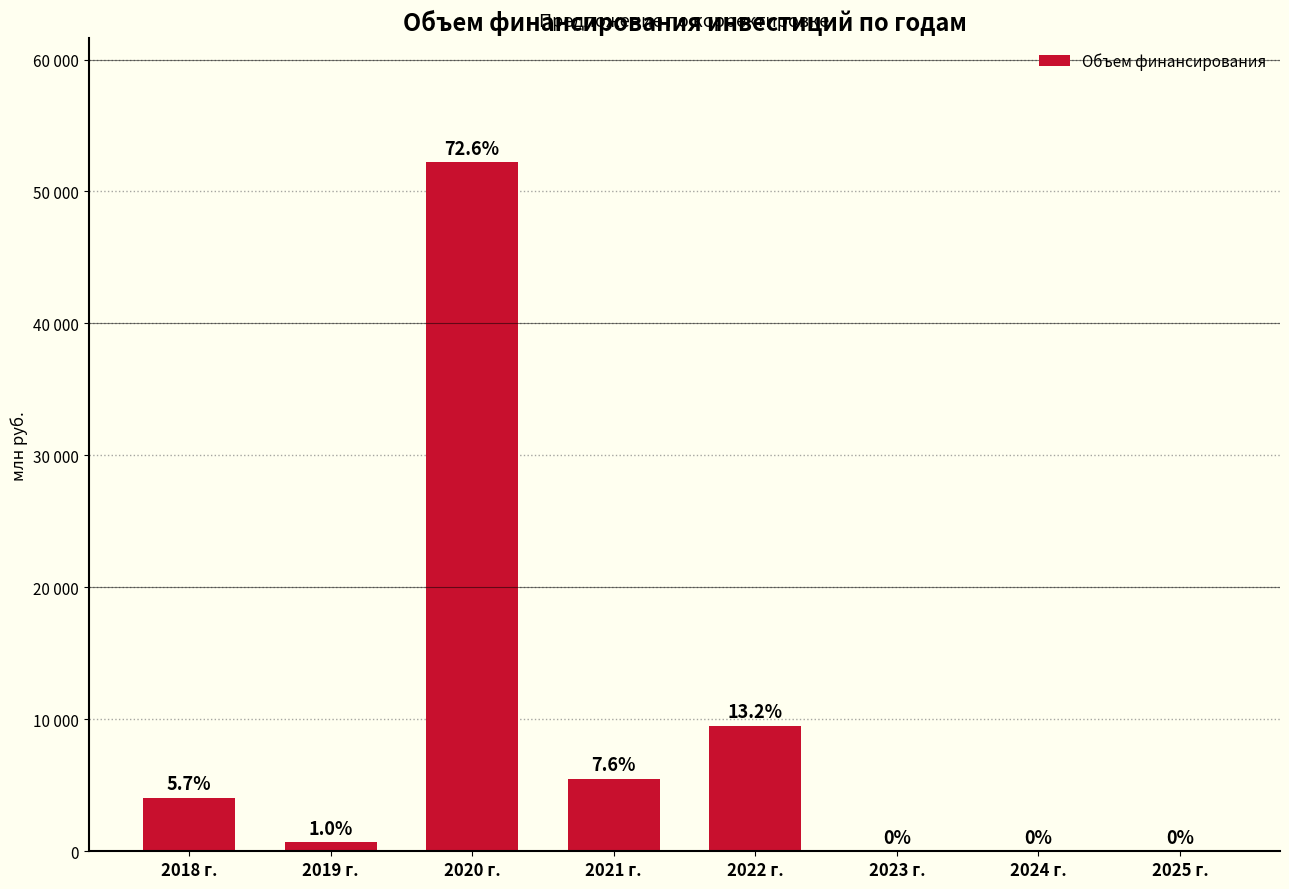

Rank the categories by value from highest to lowest.

2020 г., 2022 г., 2021 г., 2018 г., 2019 г., 2023 г., 2024 г., 2025 г.